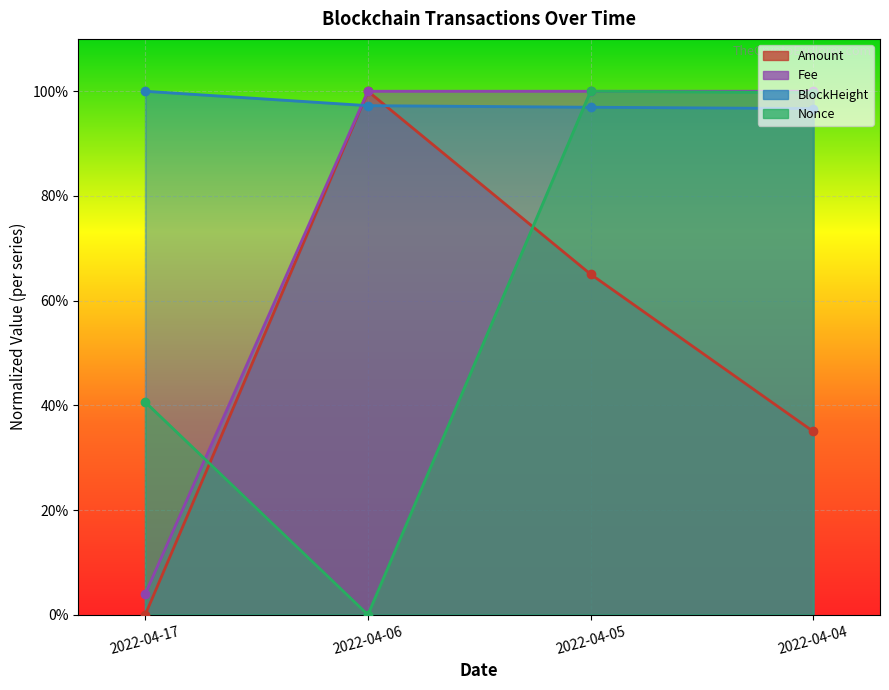

True or false: Fee has more than 1 interior local peaks.

False